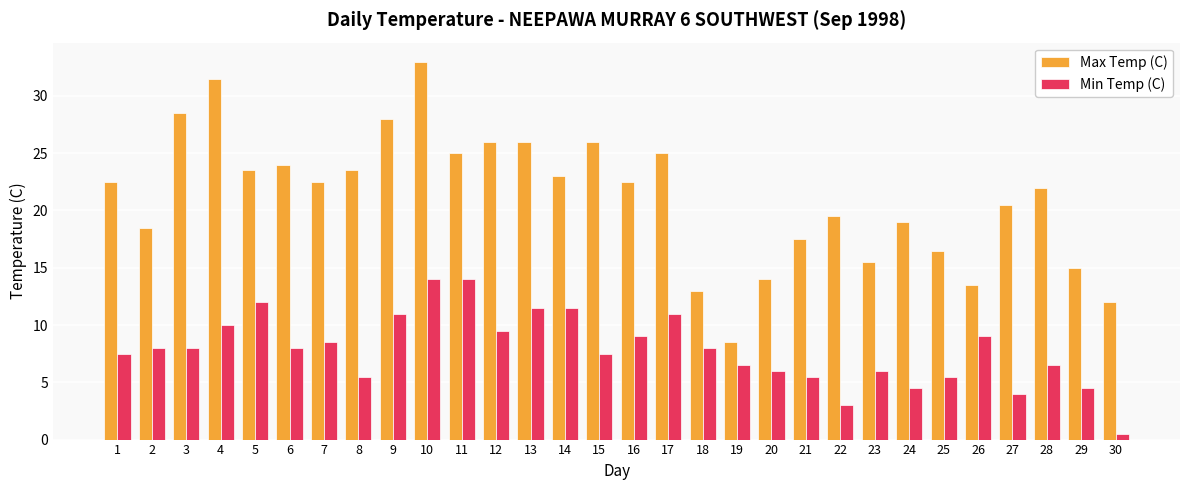

Reading left to right, what are all the values shown in this chart?

Max Temp (C): 1=22.5	2=18.5	3=28.5	4=31.5	5=23.5	6=24.0	7=22.5	8=23.5	9=28.0	10=33.0	11=25.0	12=26.0	13=26.0	14=23.0	15=26.0	16=22.5	17=25.0	18=13.0	19=8.5	20=14.0	21=17.5	22=19.5	23=15.5	24=19.0	25=16.5	26=13.5	27=20.5	28=22.0	29=15.0	30=12.0
Min Temp (C): 1=7.5	2=8.0	3=8.0	4=10.0	5=12.0	6=8.0	7=8.5	8=5.5	9=11.0	10=14.0	11=14.0	12=9.5	13=11.5	14=11.5	15=7.5	16=9.0	17=11.0	18=8.0	19=6.5	20=6.0	21=5.5	22=3.0	23=6.0	24=4.5	25=5.5	26=9.0	27=4.0	28=6.5	29=4.5	30=0.5